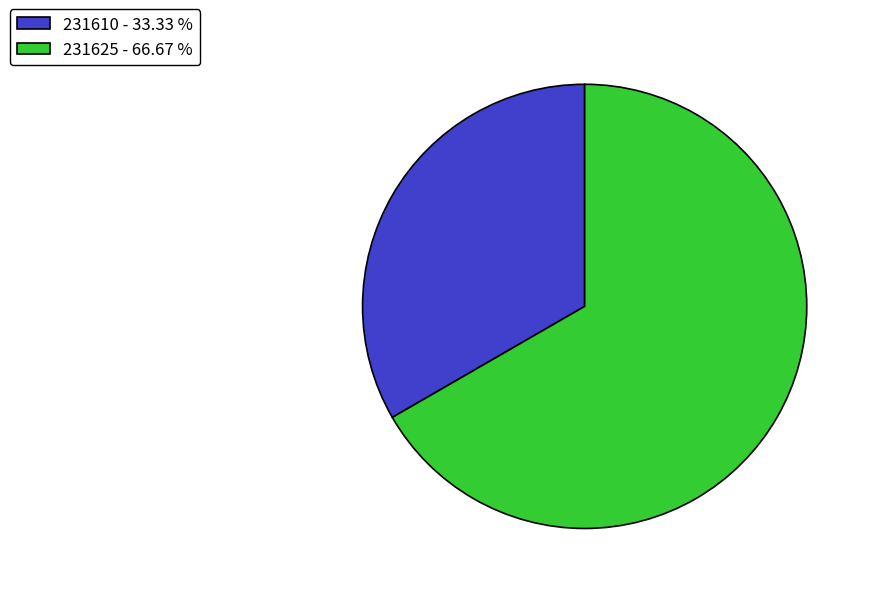

True or false: 231610 accounts for 33% of the total.

True